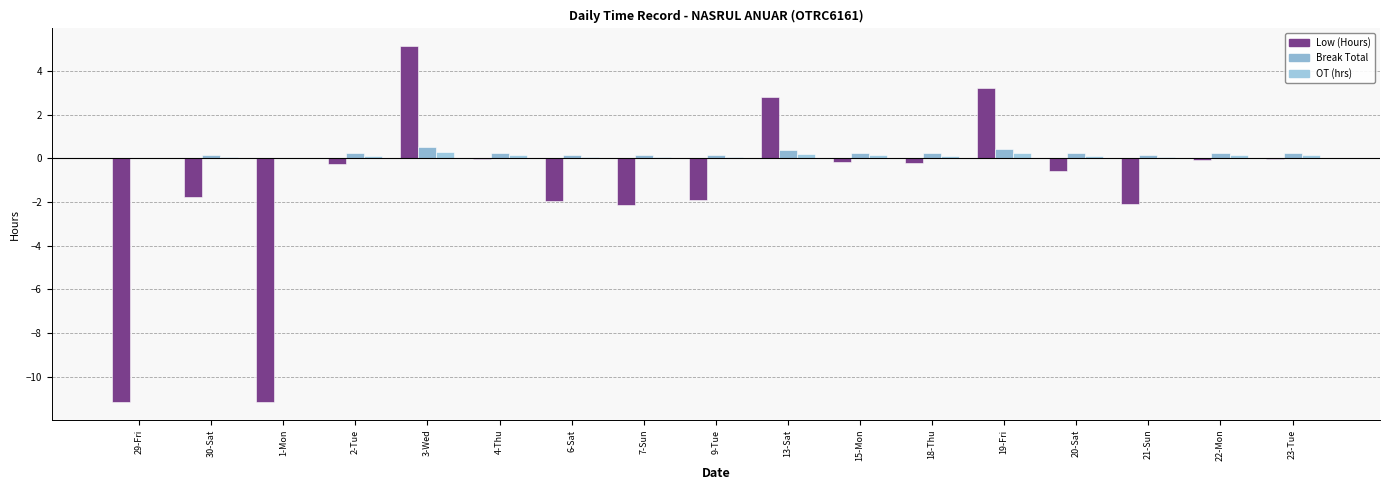

Reading left to right, what are all the values shown in this chart?

Low (Hours): 29-Fri=-11.2	30-Sat=-1.7	1-Mon=-11.2	2-Tue=-0.3	3-Wed=5.1	4-Thu=-0.0	6-Sat=-2.0	7-Sun=-2.1	9-Tue=-1.9	13-Sat=2.8	15-Mon=-0.2	18-Thu=-0.2	19-Fri=3.2	20-Sat=-0.6	21-Sun=-2.1	22-Mon=-0.1	23-Tue=-0.0
Break Total: 29-Fri=0.0	30-Sat=0.2	1-Mon=0.0	2-Tue=0.2	3-Wed=0.5	4-Thu=0.3	6-Sat=0.2	7-Sun=0.2	9-Tue=0.2	13-Sat=0.4	15-Mon=0.3	18-Thu=0.2	19-Fri=0.4	20-Sat=0.2	21-Sun=0.2	22-Mon=0.3	23-Tue=0.3
OT (hrs): 29-Fri=0.0	30-Sat=0.1	1-Mon=0.0	2-Tue=0.1	3-Wed=0.3	4-Thu=0.1	6-Sat=0.1	7-Sun=0.1	9-Tue=0.1	13-Sat=0.2	15-Mon=0.1	18-Thu=0.1	19-Fri=0.2	20-Sat=0.1	21-Sun=0.1	22-Mon=0.1	23-Tue=0.1